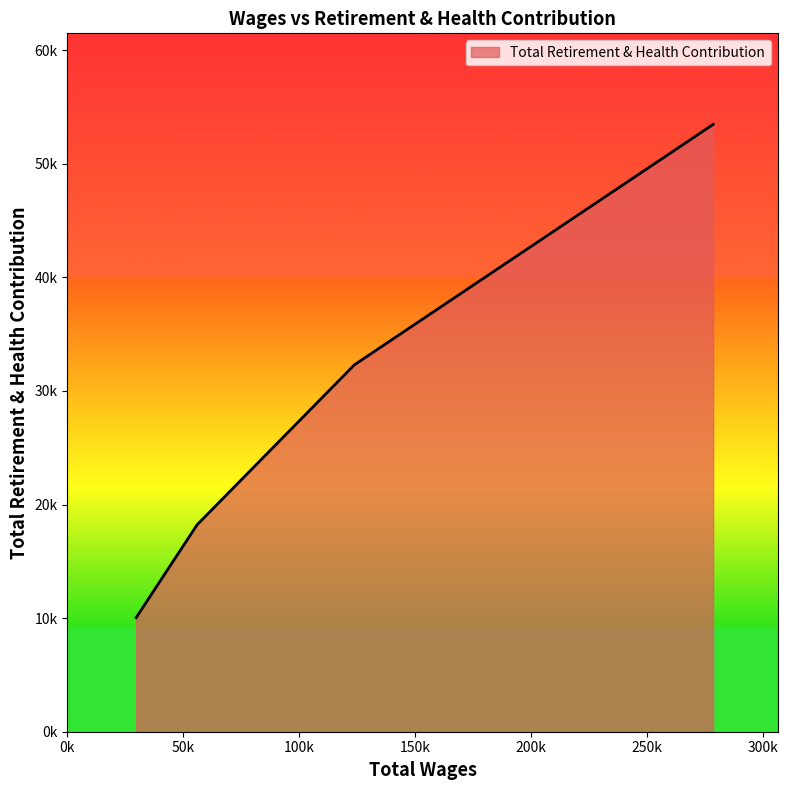

Is this an area chart (filled region under the line)?

Yes